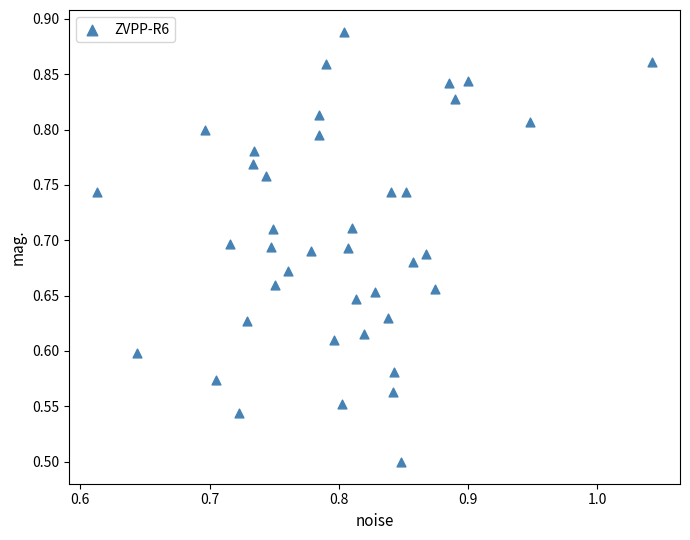

What is the range of X values (max minus min)?

0.4